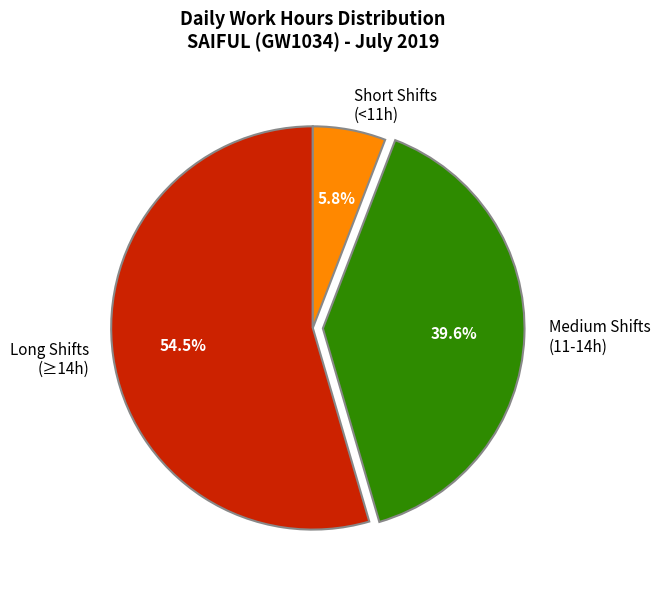

Combined, do Long Shifts (≥14h) and Medium Shifts (11-14h) account for over 50%?

Yes